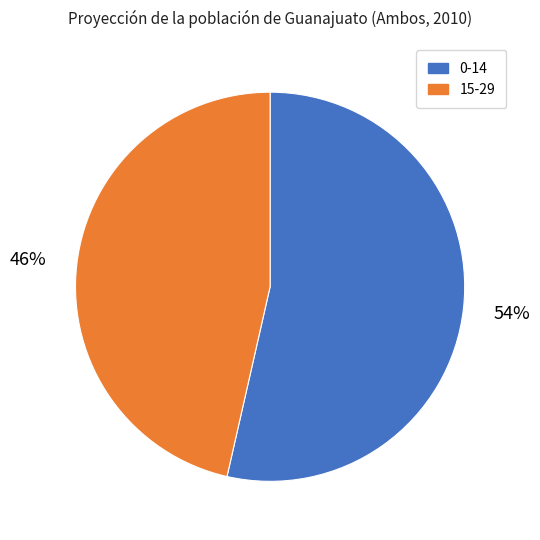

To the nearest percent, what percentage of the pie is 0-14?

54%